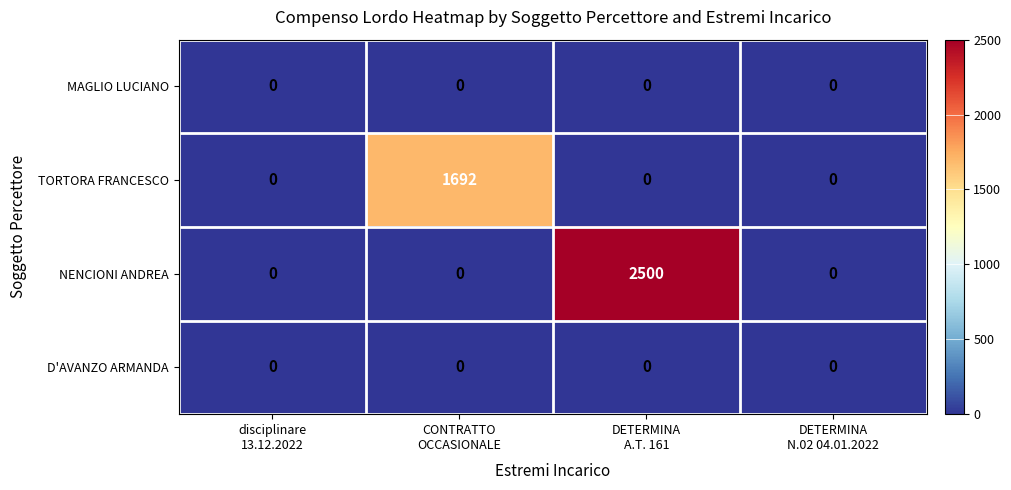

Which series has the largest total across all categories?

NENCIONI ANDREA